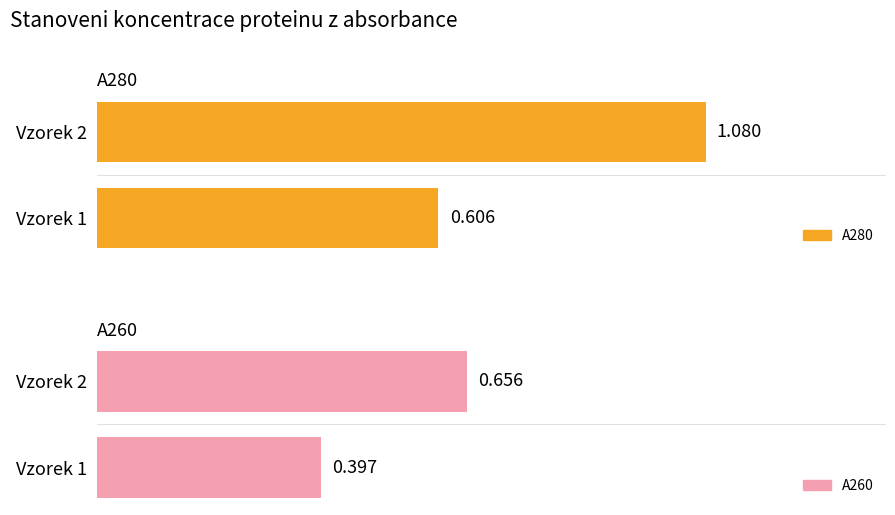

How many data points in A280 are less than 1?

1